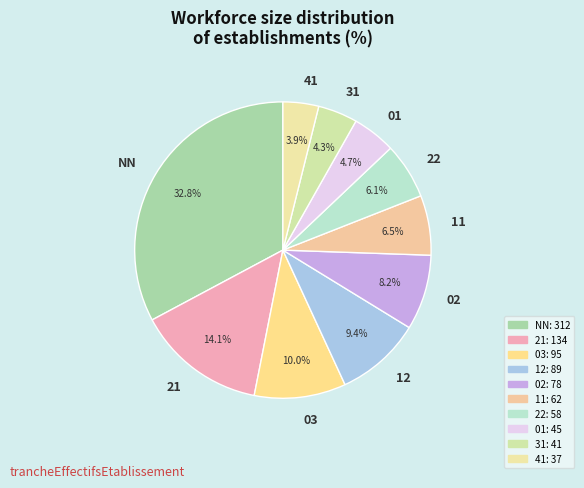

To the nearest percent, what portion does 01 represent?

5%